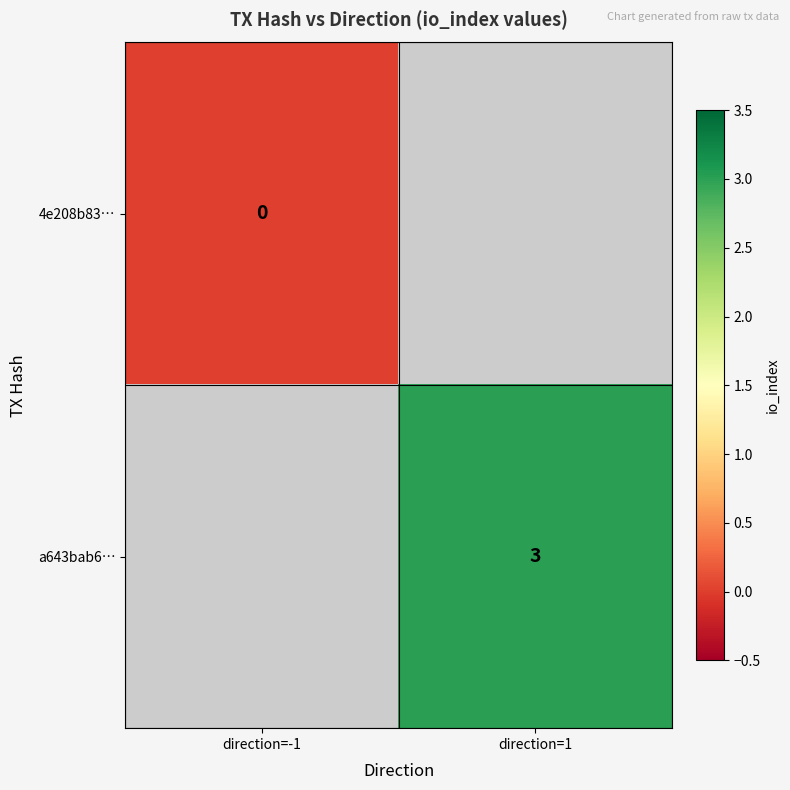

The value of a643bab6… at direction=1 is 3. True or false?

True